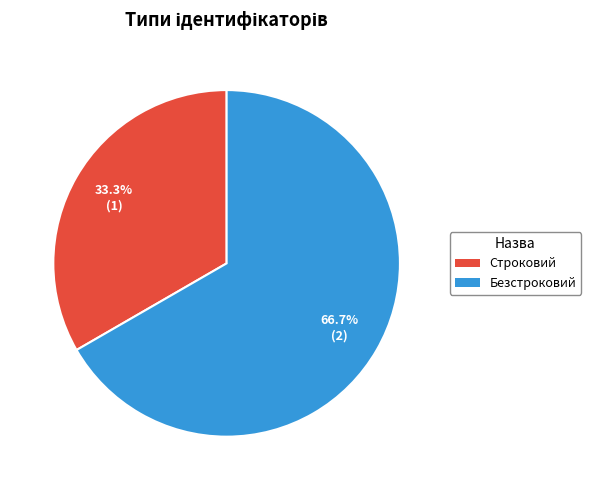

Approximately how many times larger is the value at Безстроковий compared to Строковий?

2.0